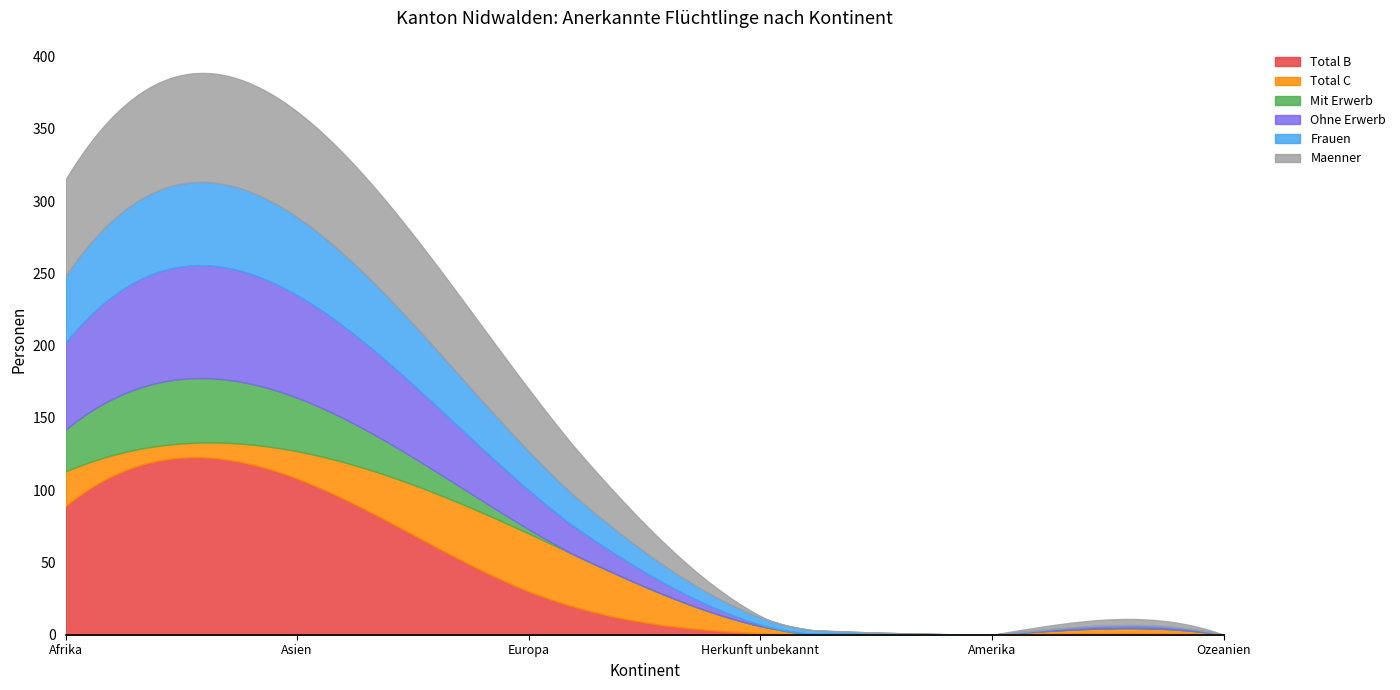

What is the difference between the maximum and minimum values in the Mit Erwerb series?

37